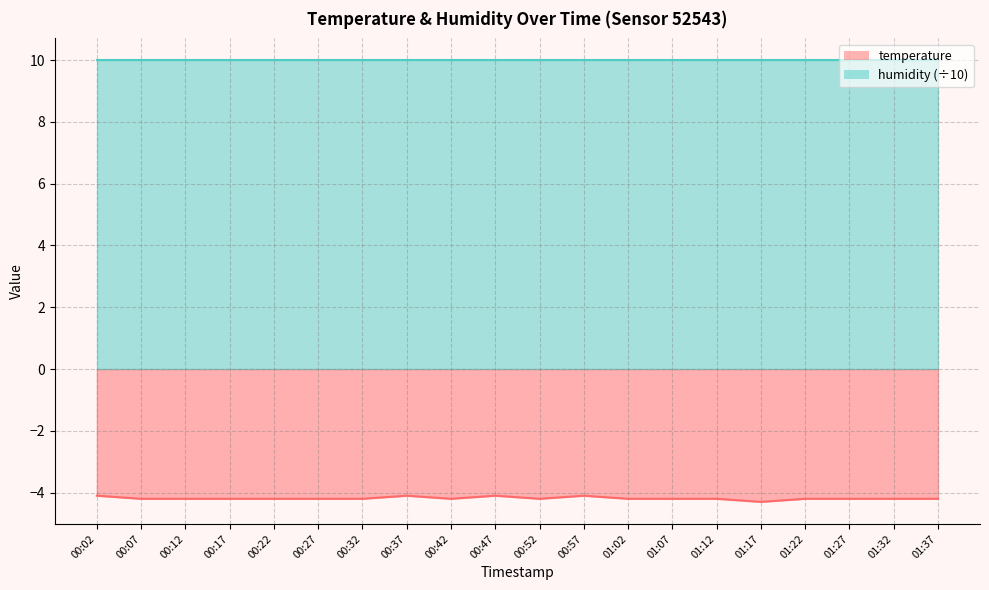

What is the value of the 16th point from the left?

-4.3